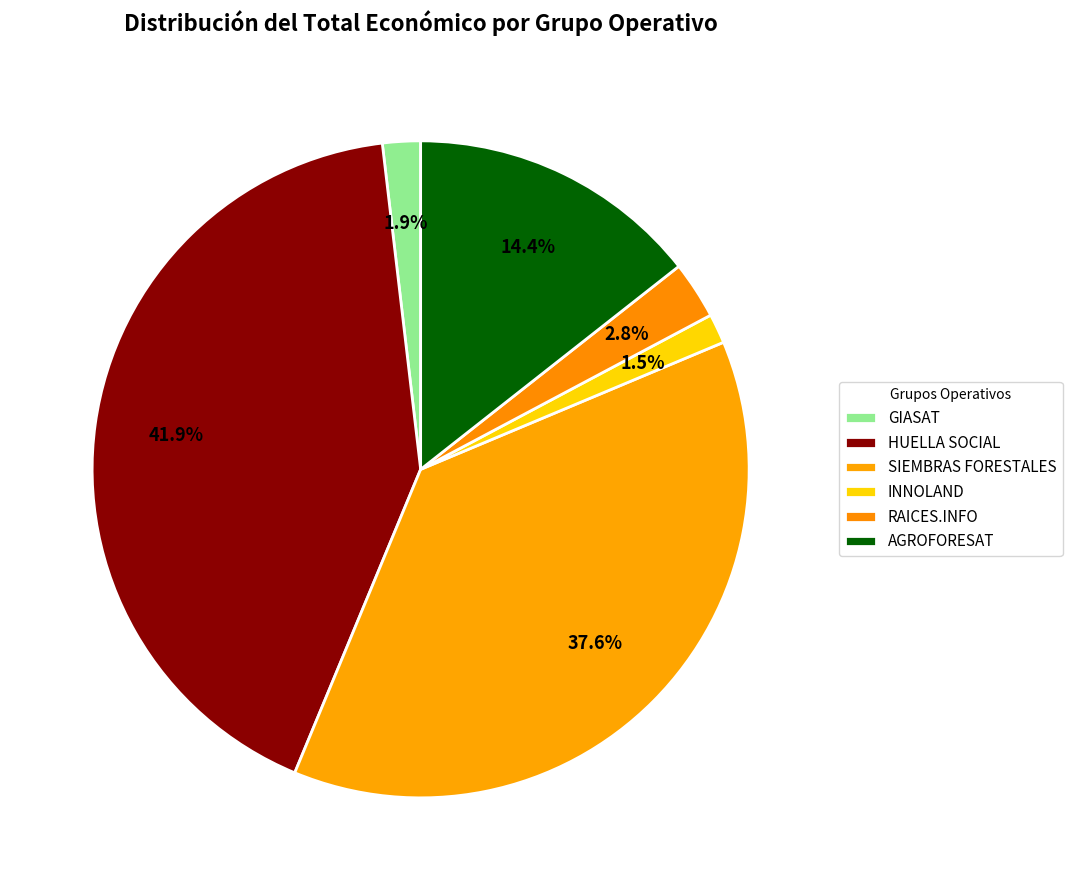

What is the ratio of the value at AGROFORESAT to the value at SIEMBRAS FORESTALES?

0.4